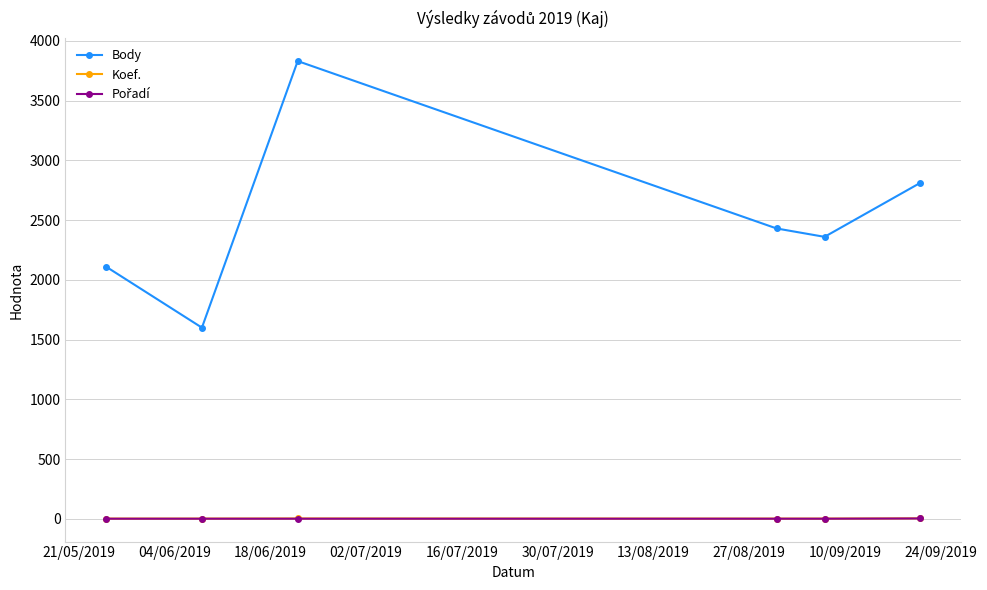

Which series has the largest total across all categories?

Body